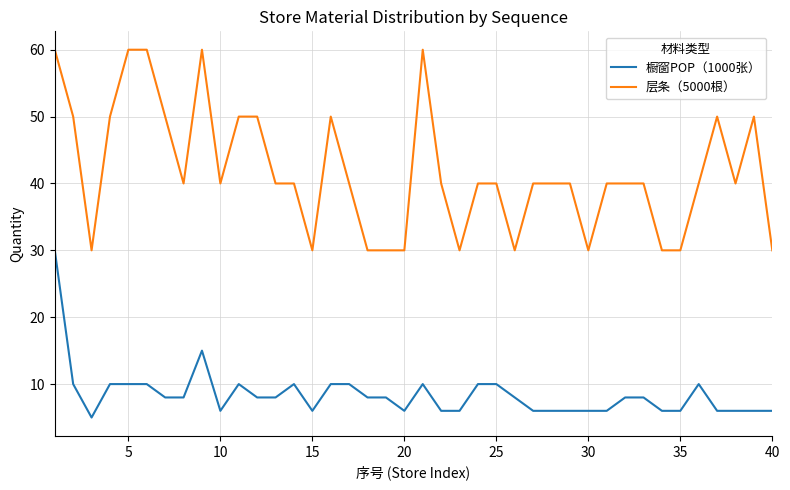

What are all the series names shown in the legend?

橱窗POP（1000张）, 层条（5000根）